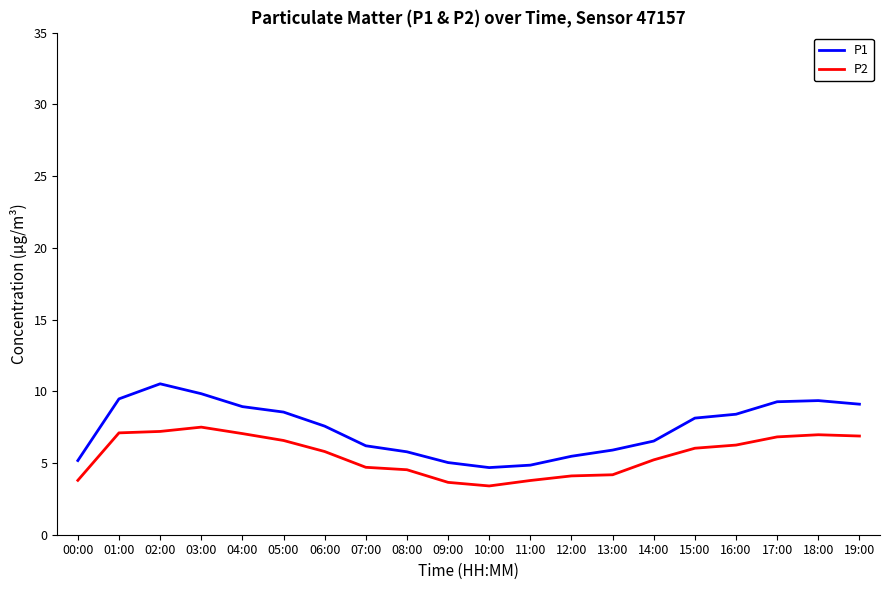

How many lines are shown in the chart?

2